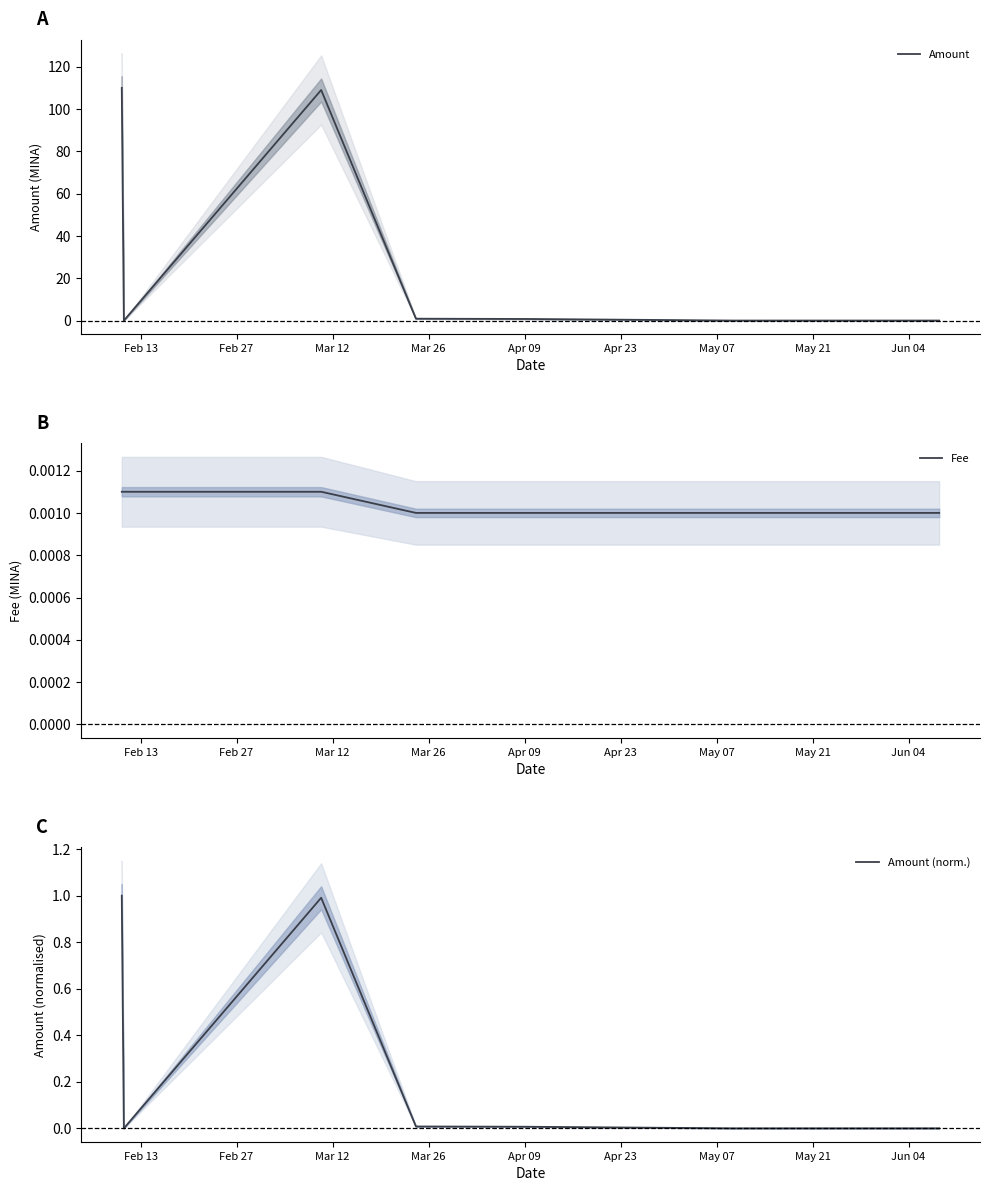

How many times do Fee and Amount (norm.) cross each other?

3